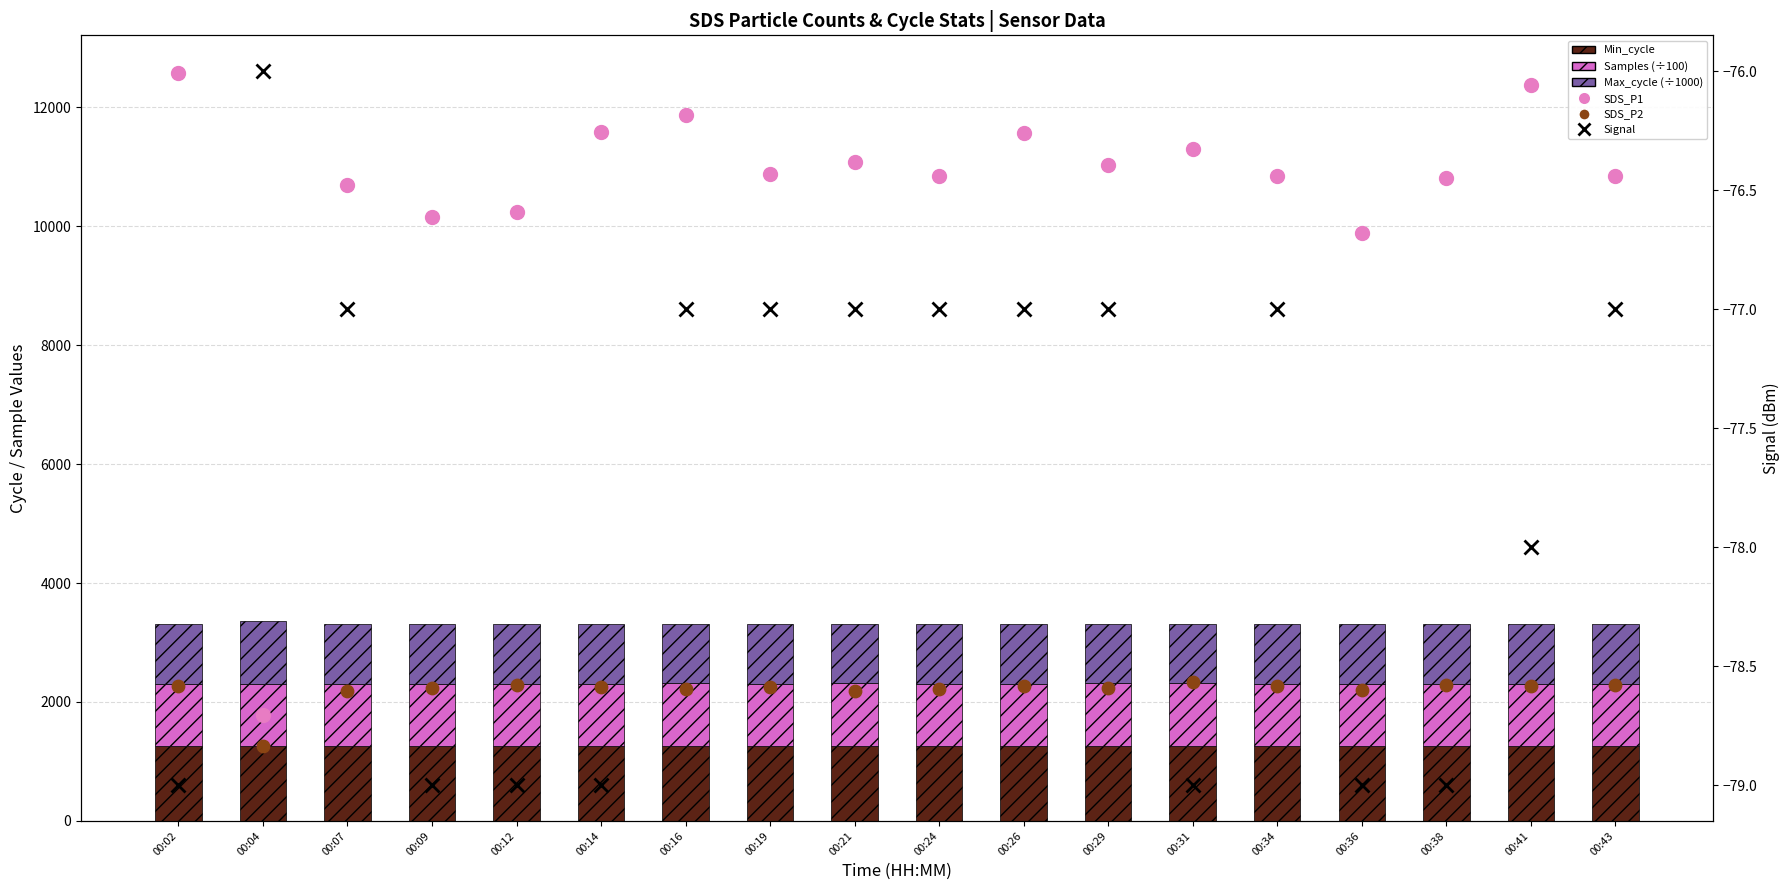

At which category is the sum across all series the highest?

00:02